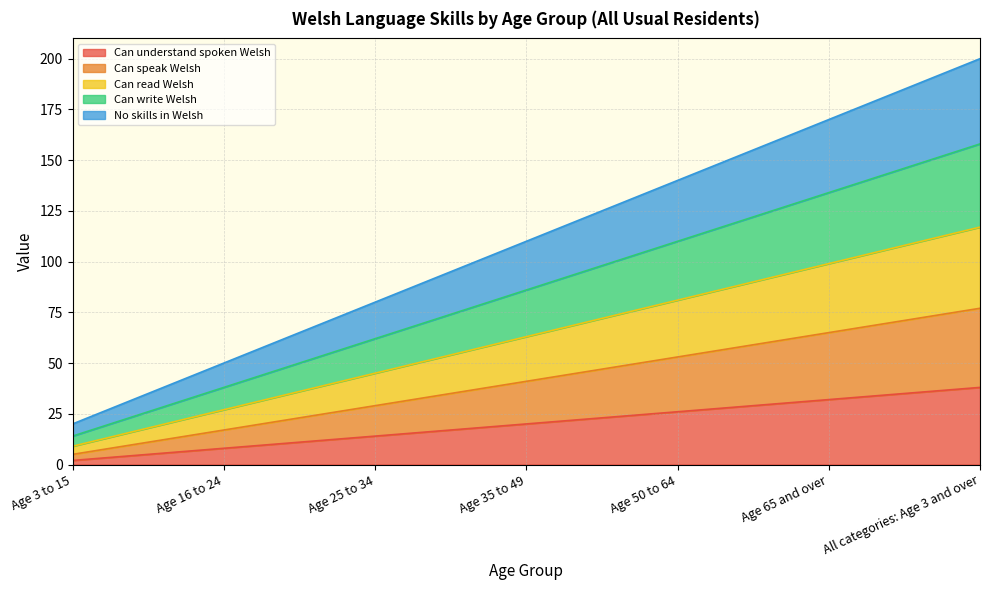

At which label does Can understand spoken Welsh reach its minimum?

Age 3 to 15